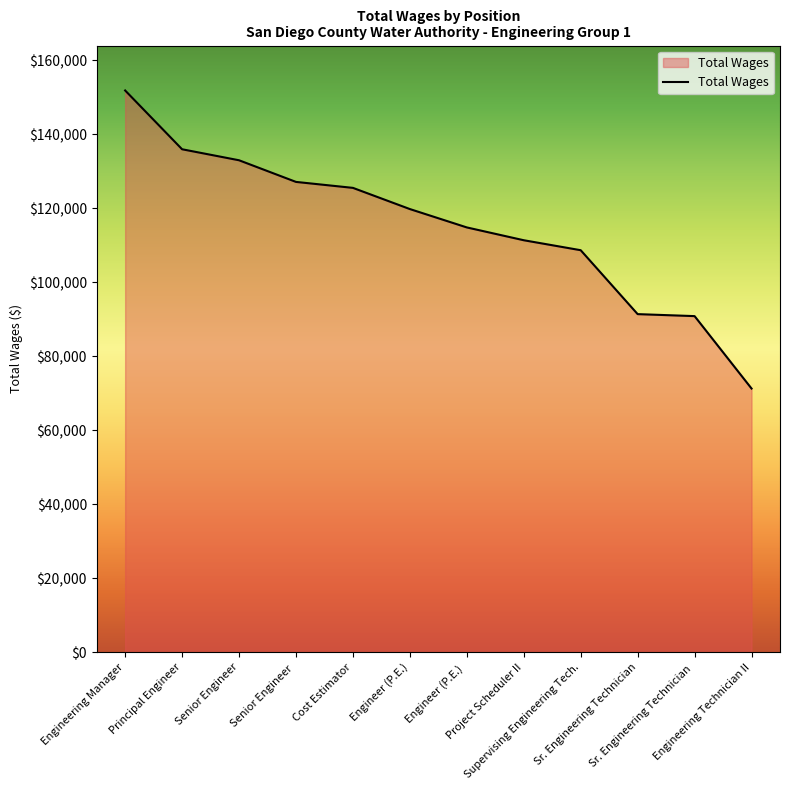

What is the greatest value displayed?

151872